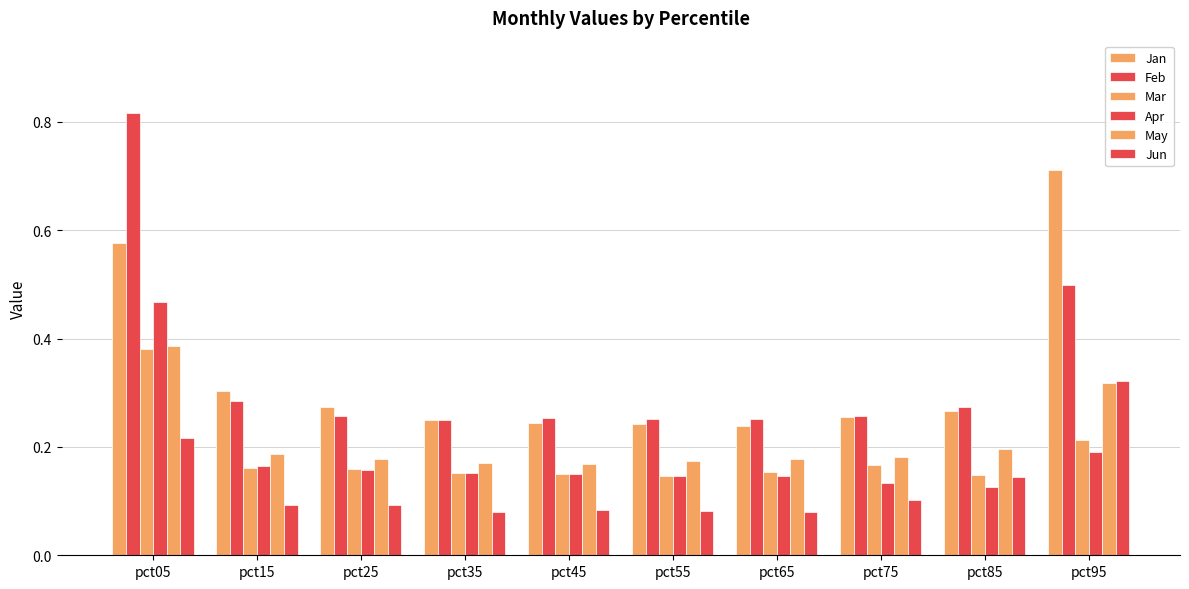

How many bars are there in each group?

6